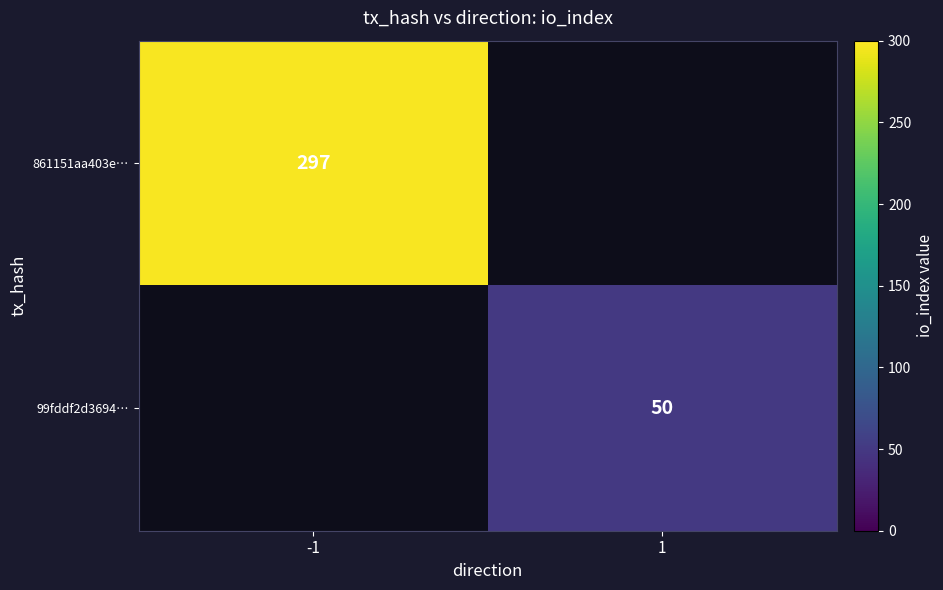

Is it true that 99fddf2d3694… equals 50 at 1?

True